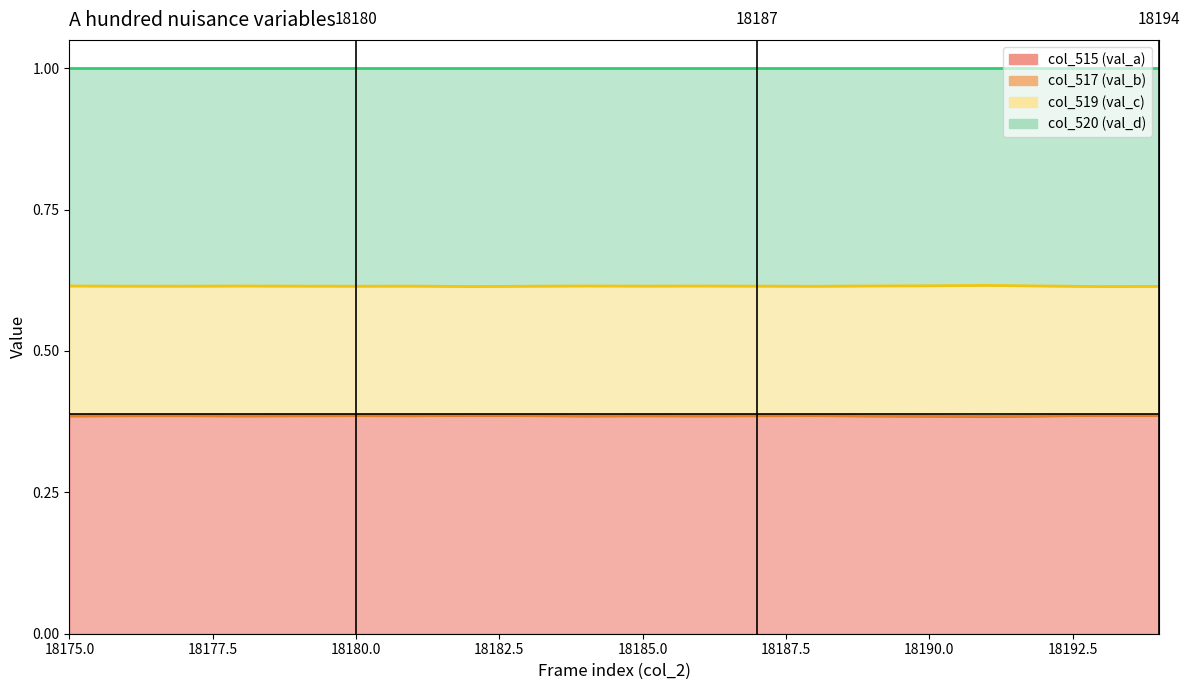

The value of col_517 line at 18182.5 is 0.4. True or false?

True